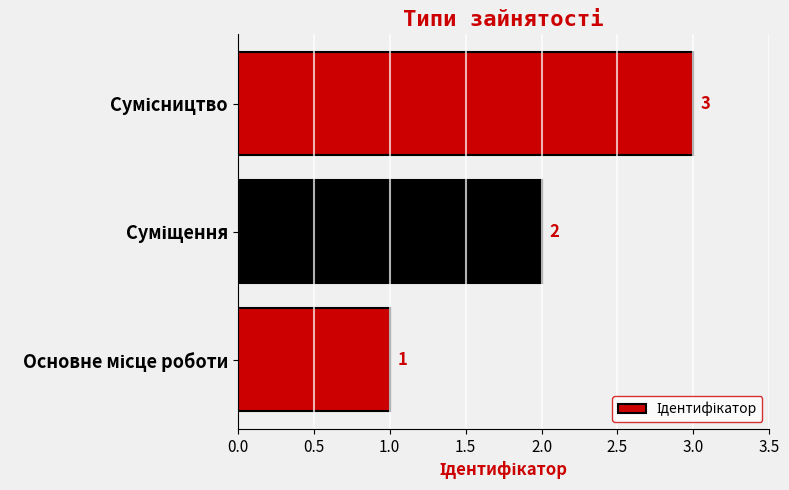

How many values are between 1 and 3?

3